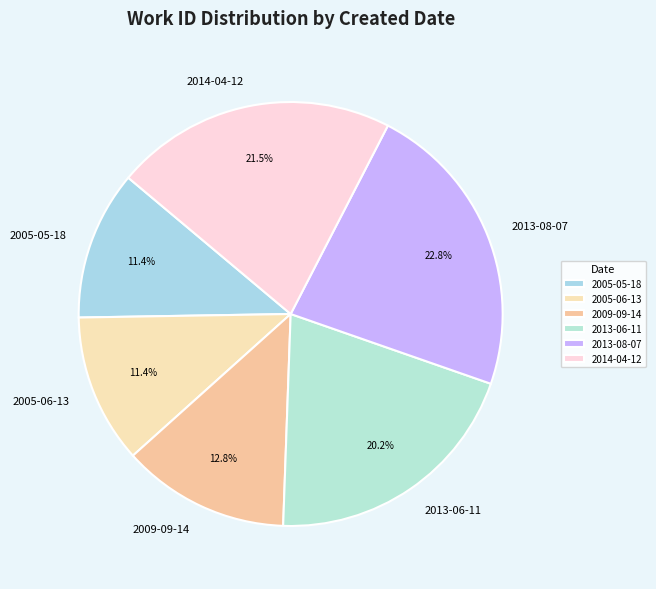

What percentage is NOT represented by 2013-08-07?

77.2%